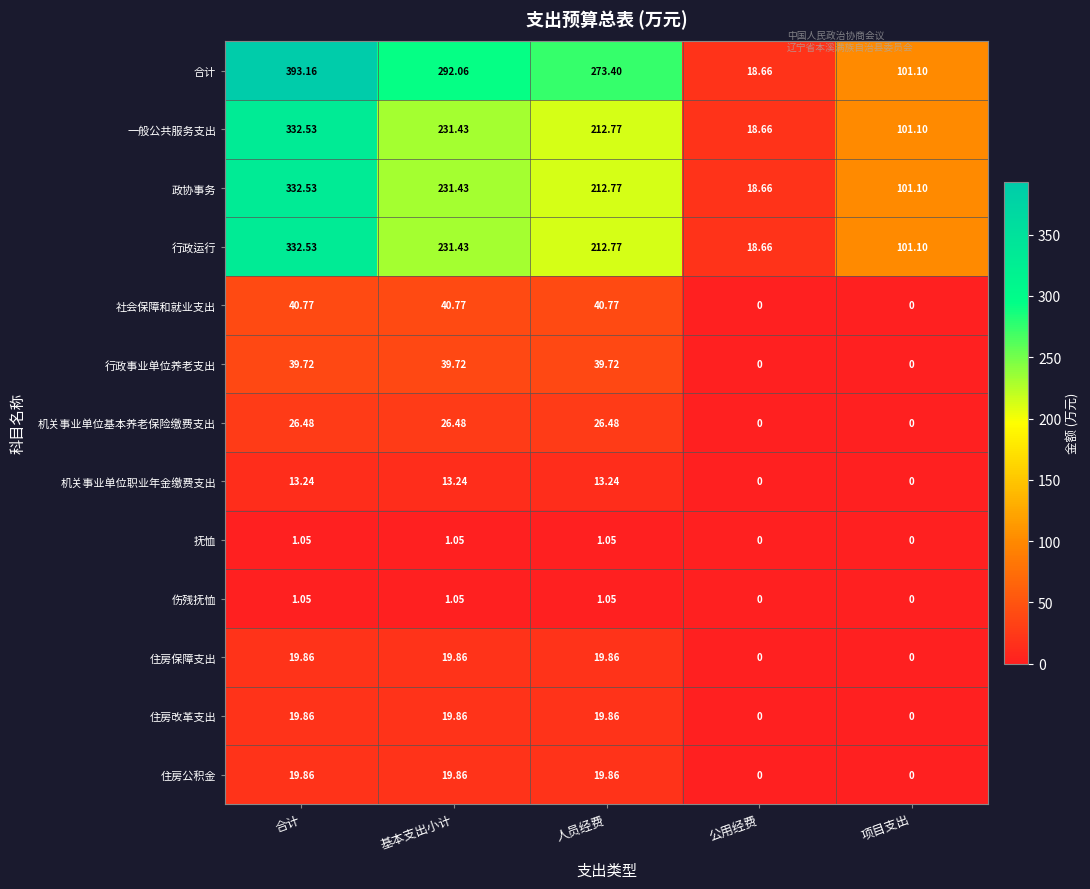

At how many categories does at least one series exceed 210?

3